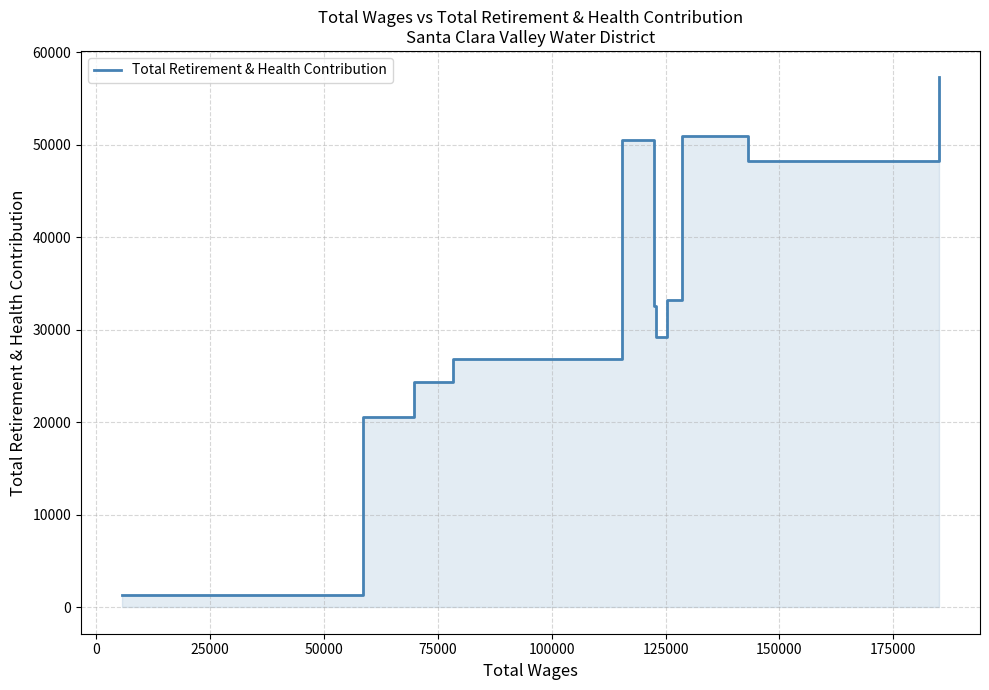

What is the average value?

34095